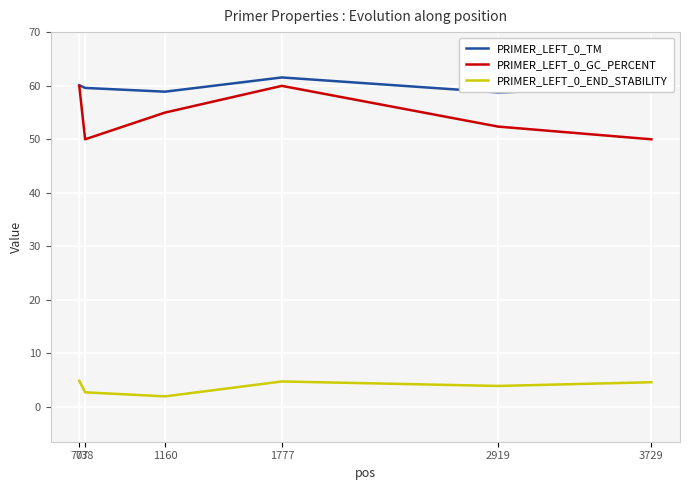

True or false: PRIMER_LEFT_0_END_STABILITY has more than 0 interior local peaks.

True